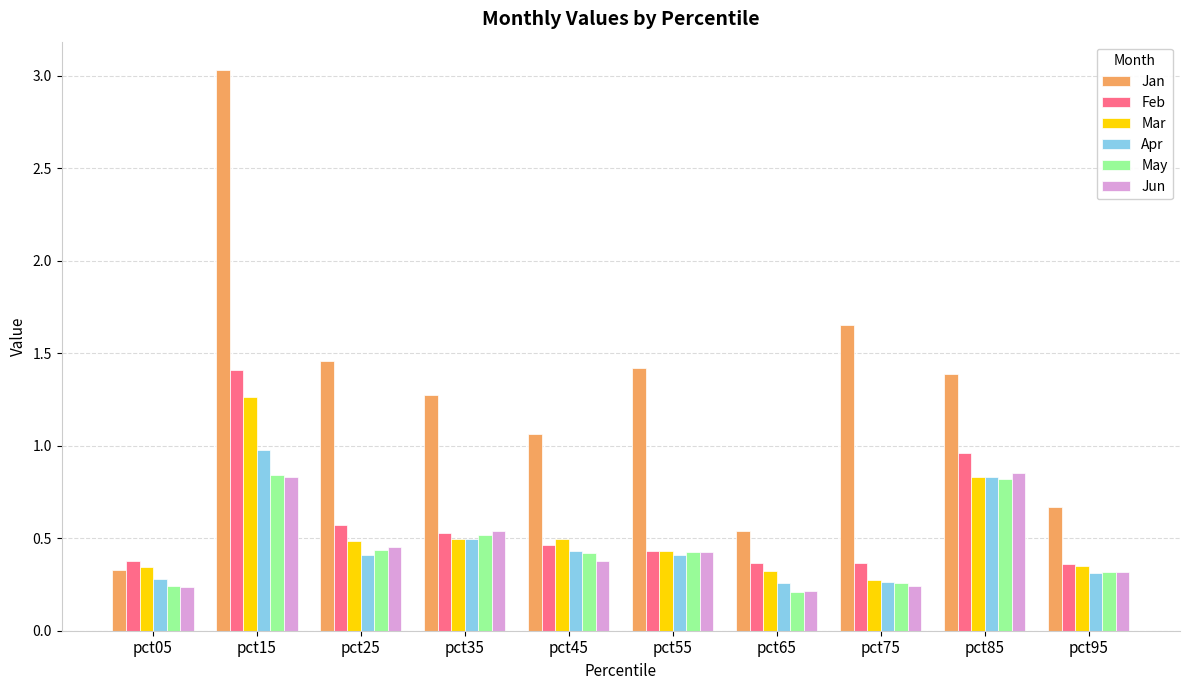

True or false: Jun has a value of 0.2 at pct75.

True